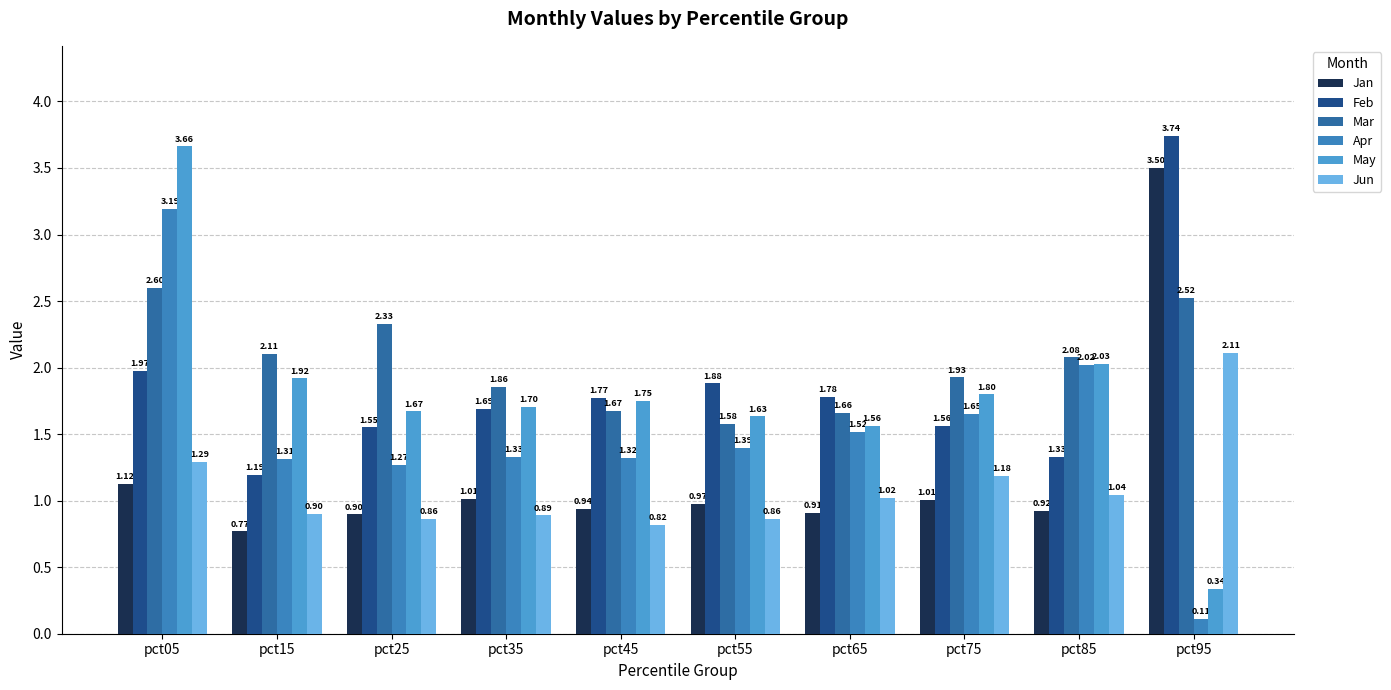

Reading left to right, transcribe all the data shown in this chart.

Jan: 1.1	0.8	0.9	1.0	0.9	1.0	0.9	1.0	0.9	3.5
Feb: 2.0	1.2	1.5	1.7	1.8	1.9	1.8	1.6	1.3	3.7
Mar: 2.6	2.1	2.3	1.9	1.7	1.6	1.7	1.9	2.1	2.5
Apr: 3.2	1.3	1.3	1.3	1.3	1.4	1.5	1.7	2.0	0.1
May: 3.7	1.9	1.7	1.7	1.7	1.6	1.6	1.8	2.0	0.3
Jun: 1.3	0.9	0.9	0.9	0.8	0.9	1.0	1.2	1.0	2.1